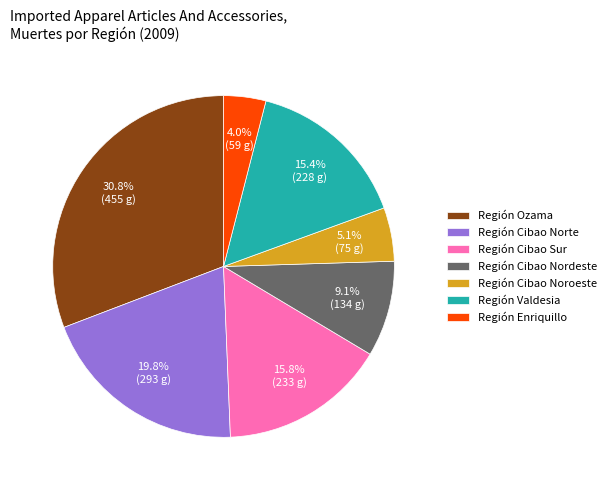

What percentage is the Región Cibao Norte slice, to the nearest percent?

20%